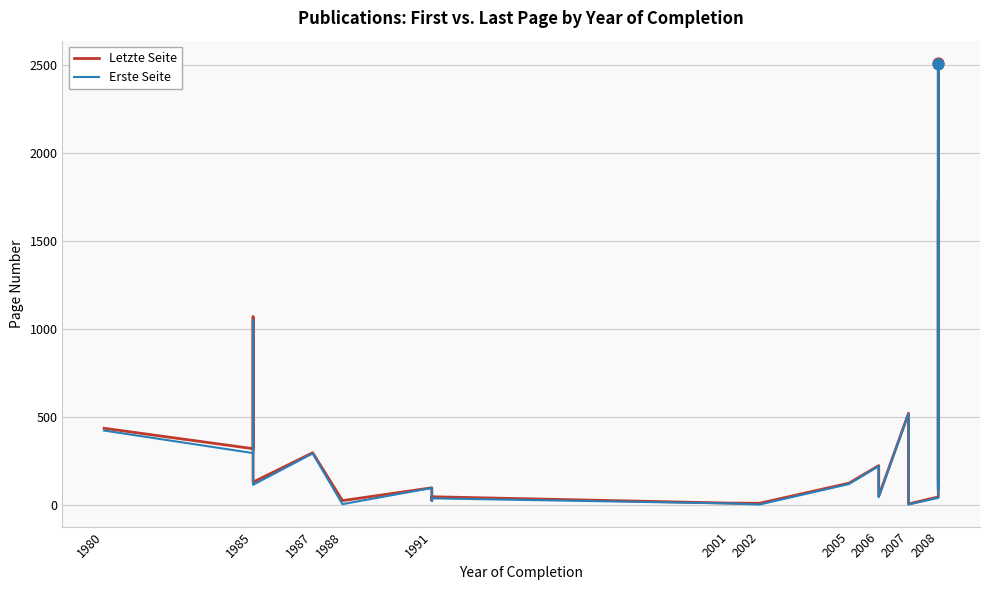

Which series contains the lowest Y value?

Erste Seite